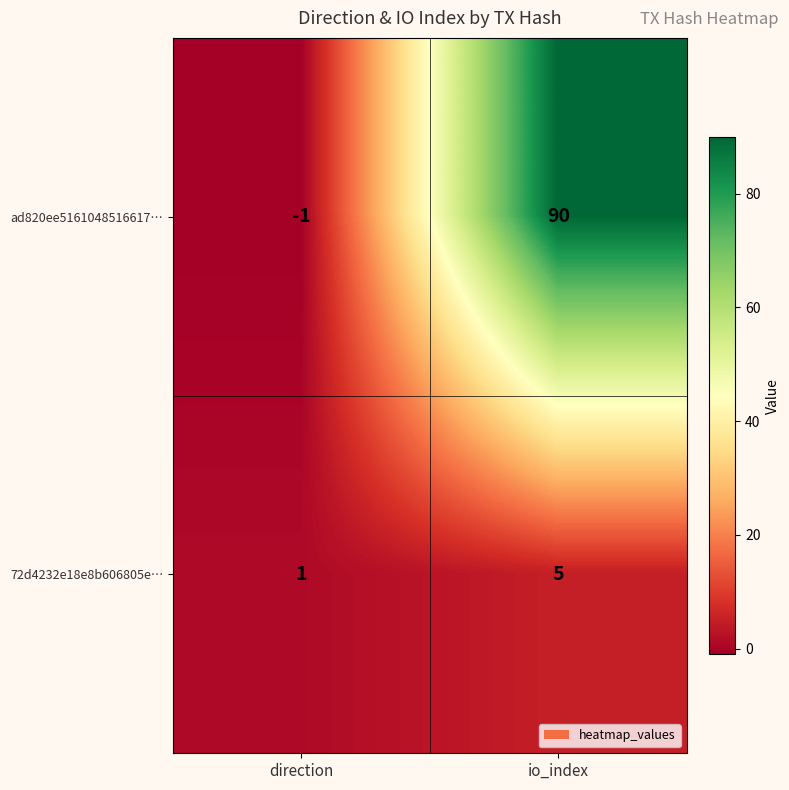

What is the difference between the 72d4232e18e8b606805e… values at io_index and direction?

4